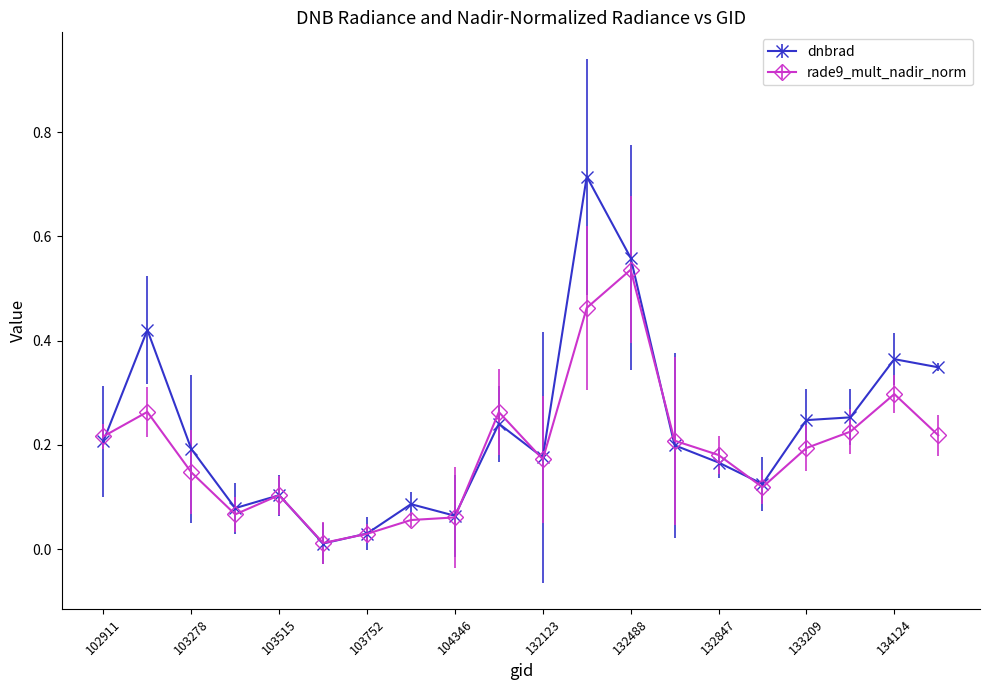

Which series has the largest range (max minus min)?

dnbrad